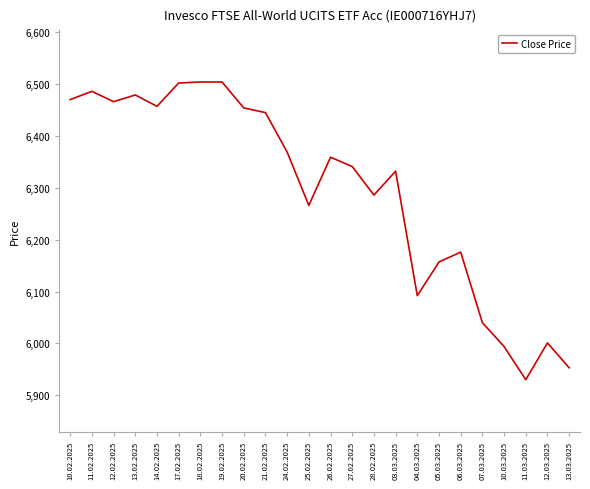

What is the difference between the values at 20.02.2025 and 17.02.2025?

48